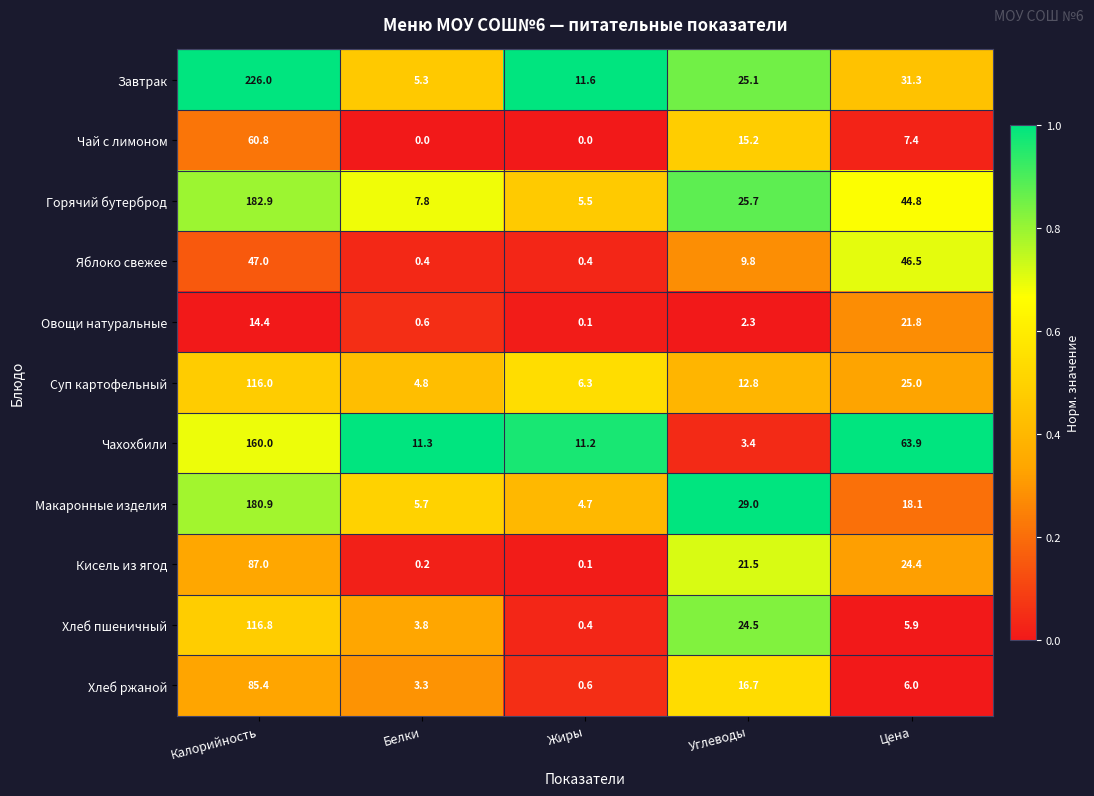

What is the spread (max minus min) of values at Белки?

11.3